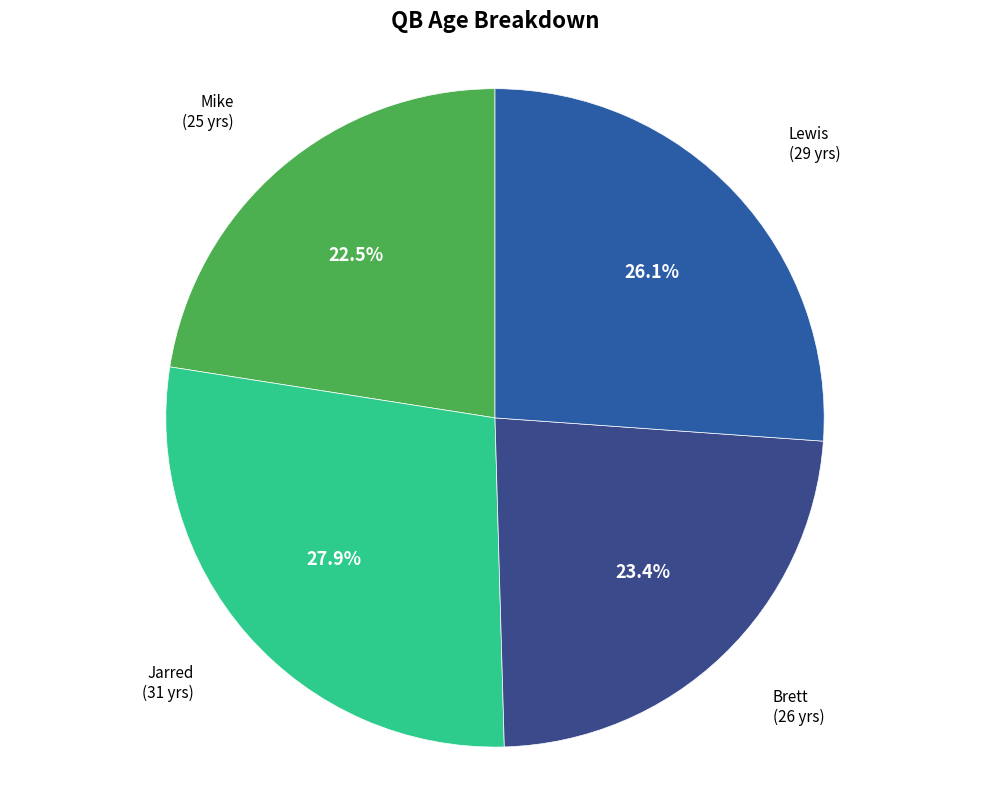

To the nearest percent, what portion does Jarred represent?

28%